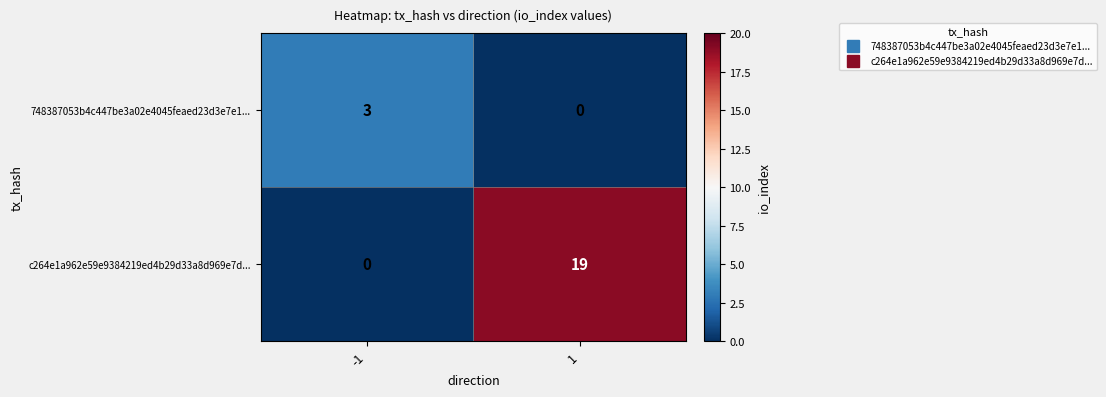

What is the greatest value displayed?

19